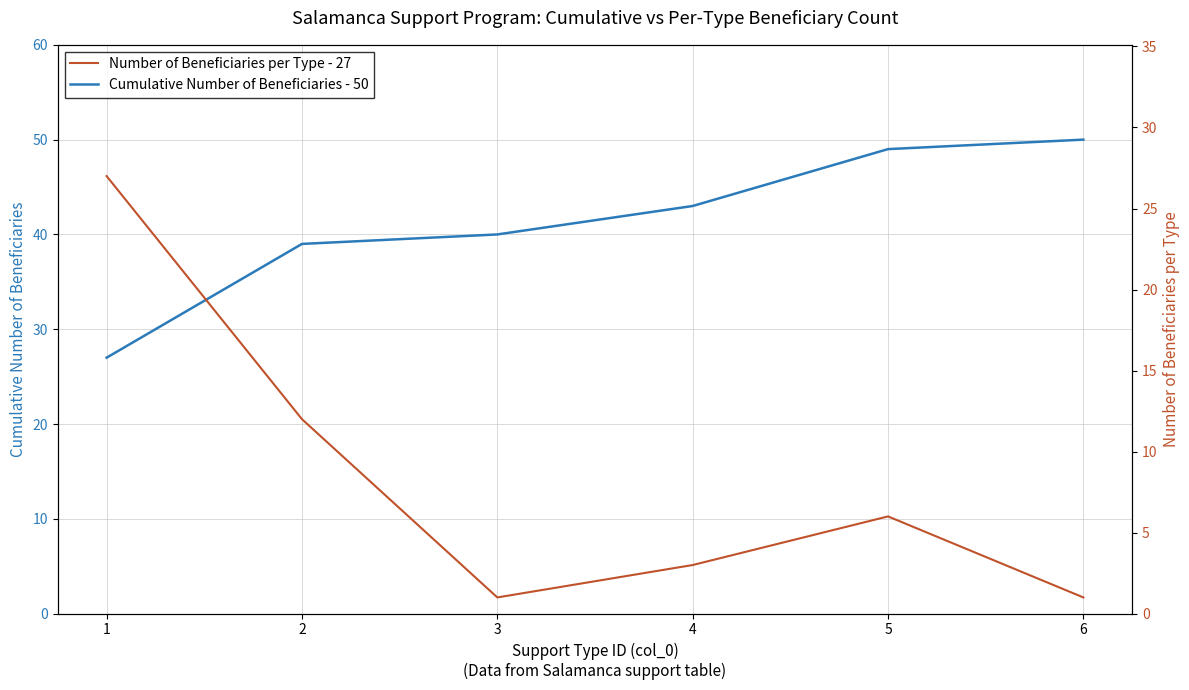

What is the spread (max minus min) of values at 2?

27